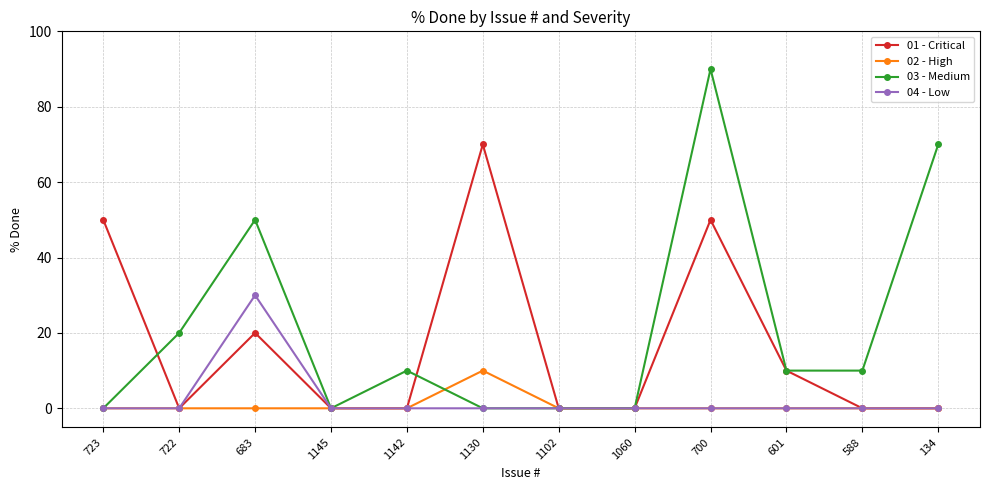

What is the maximum value for 01 - Critical?

70